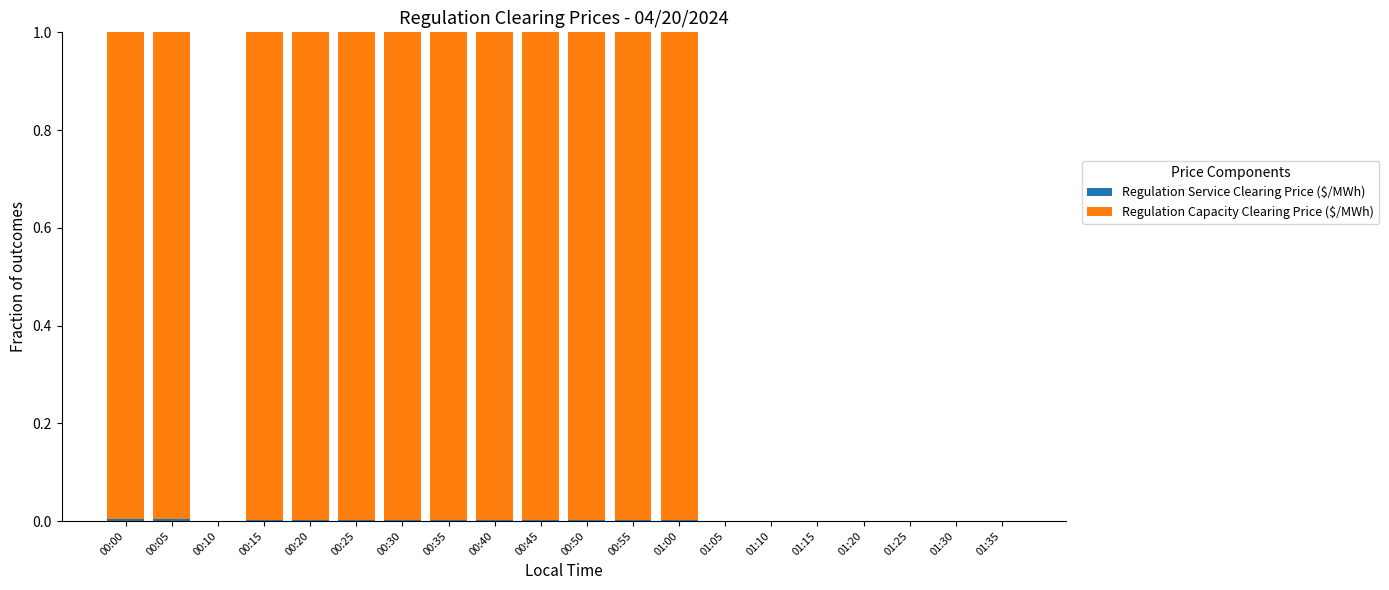

Are the bars grouped side by side (vs. stacked)?

No